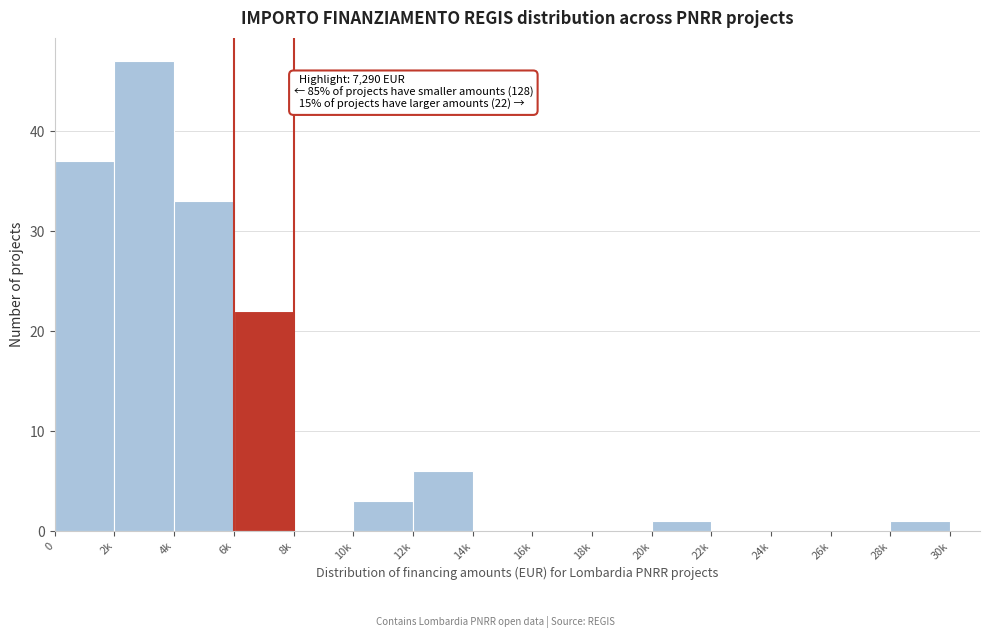

Reading left to right, what are all the values shown in this chart?

0=37	2k=47	4k=33	6k=22	8k=0	10k=3	12k=6	14k=0	16k=0	18k=0	20k=1	22k=0	24k=0	26k=0	28k=1